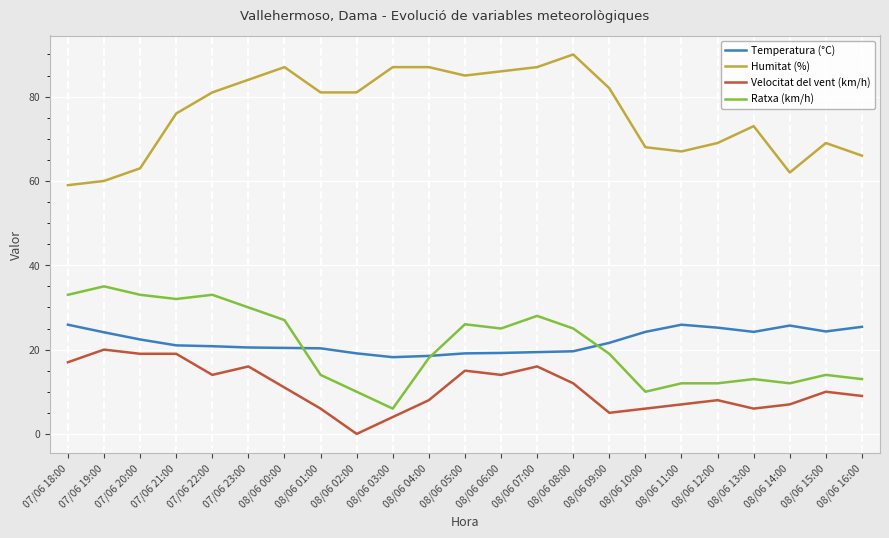

How many lines are shown in the chart?

4